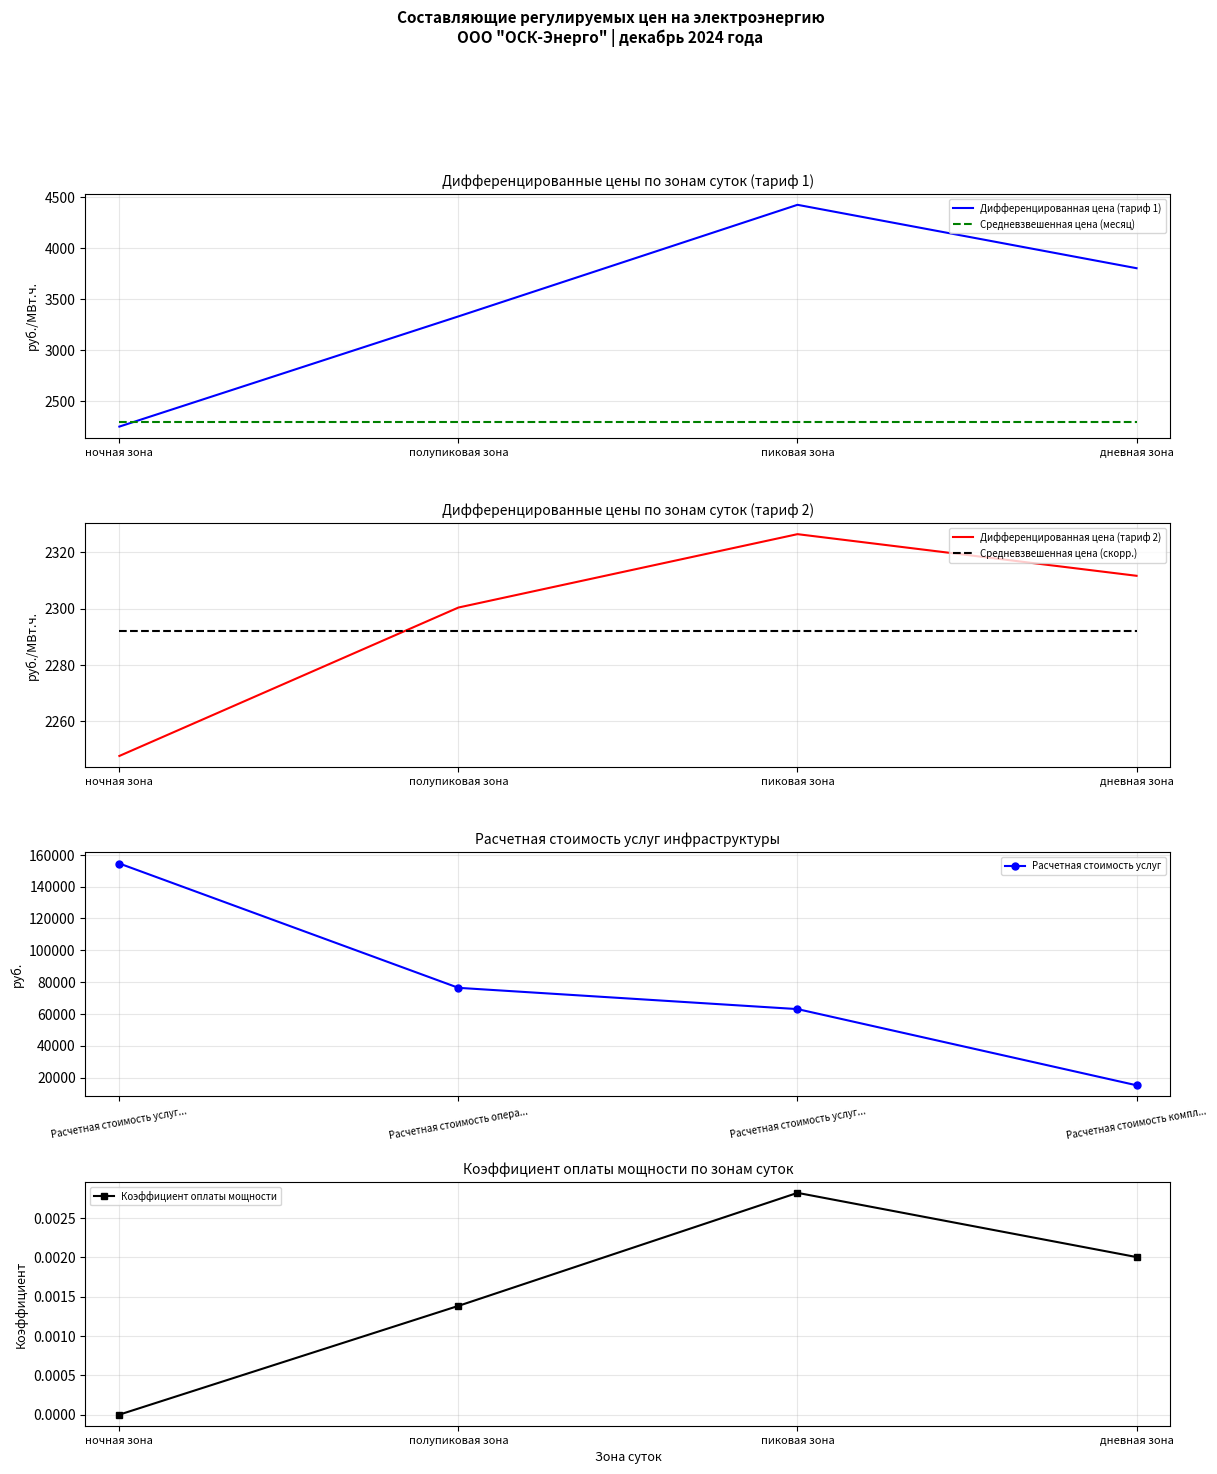

The value of Дифференцированная цена (тариф 1) at пиковая зона is 4427.6. True or false?

True